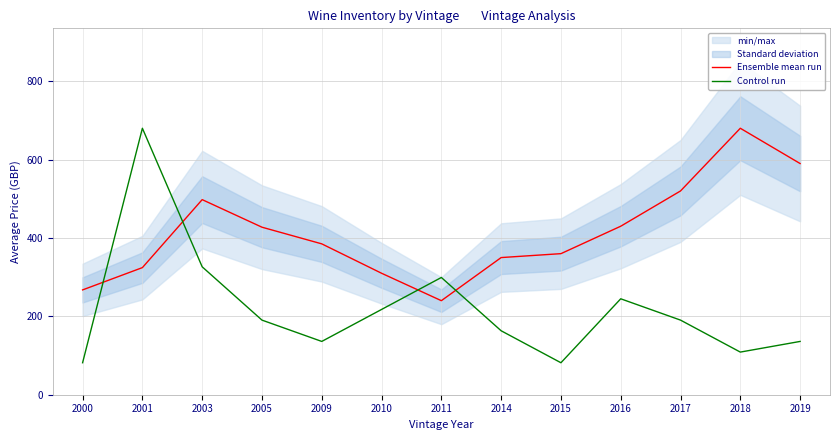

At which category does Control run reach its first local peak?

2001